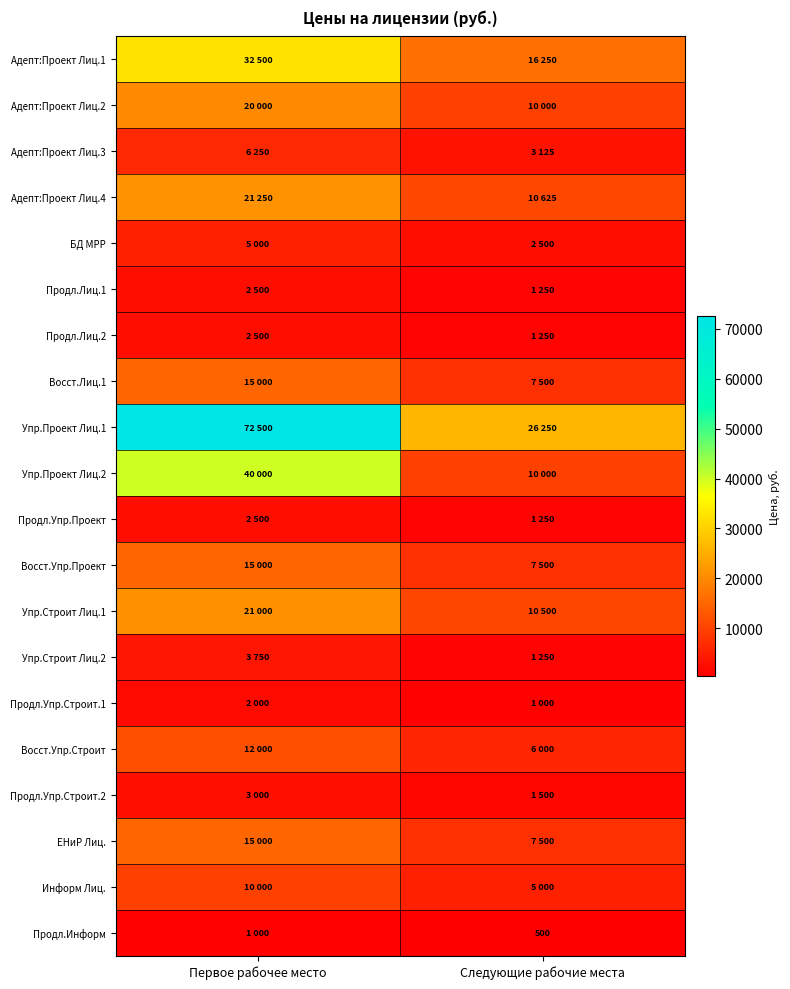

Rank the series by their maximum value, from highest to lowest.

Упр.Проект Лиц.1, Упр.Проект Лиц.2, Адепт:Проект Лиц.1, Адепт:Проект Лиц.4, Упр.Строит Лиц.1, Адепт:Проект Лиц.2, Восст.Лиц.1, Восст.Упр.Проект, ЕНиР Лиц., Восст.Упр.Строит, Информ Лиц., Адепт:Проект Лиц.3, БД МРР, Упр.Строит Лиц.2, Продл.Упр.Строит.2, Продл.Лиц.1, Продл.Лиц.2, Продл.Упр.Проект, Продл.Упр.Строит.1, Продл.Информ